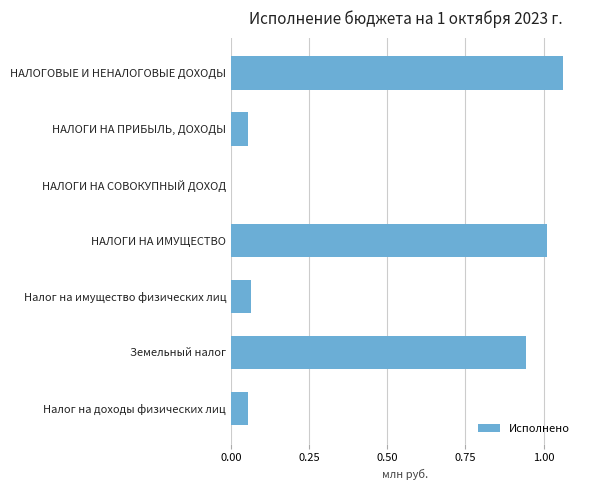

What is the sum of all values?

3.2